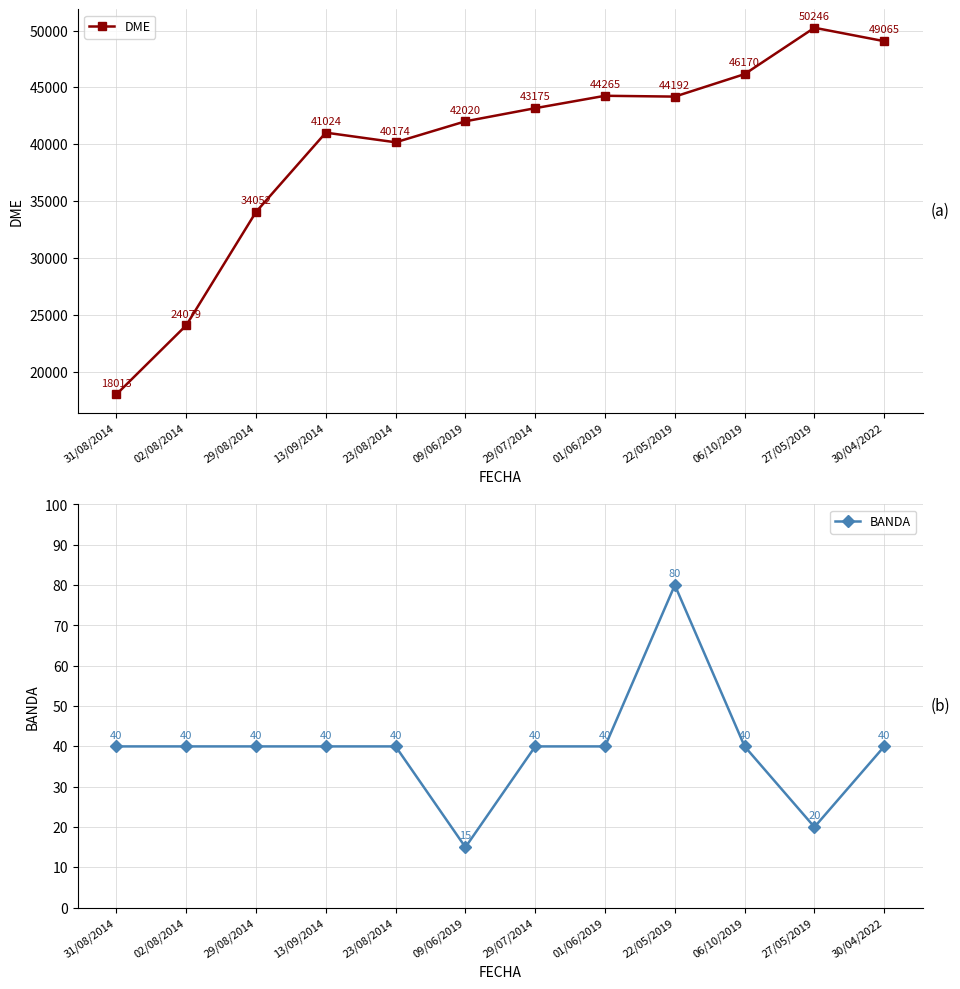

True or false: BANDA has a value of 11 at 06/10/2019.

False